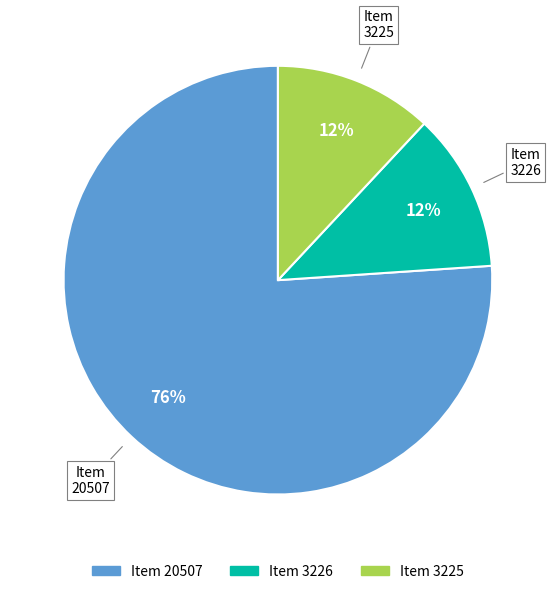

To the nearest percent, what is the difference between the largest and smallest slice percentages?

64%